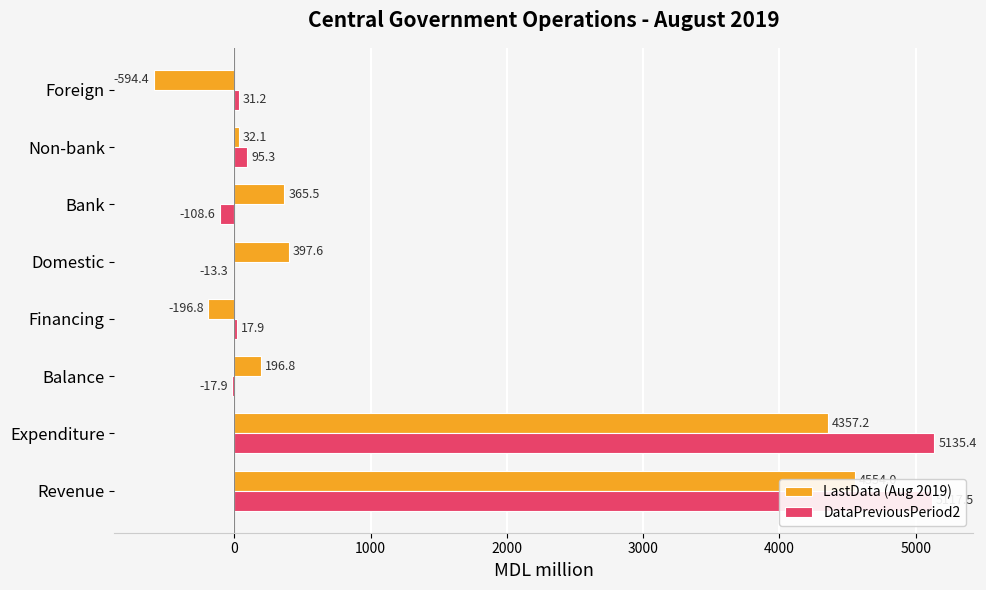

List the series in order of their overall mean, highest first.

DataPreviousPeriod2, LastData (Aug 2019)